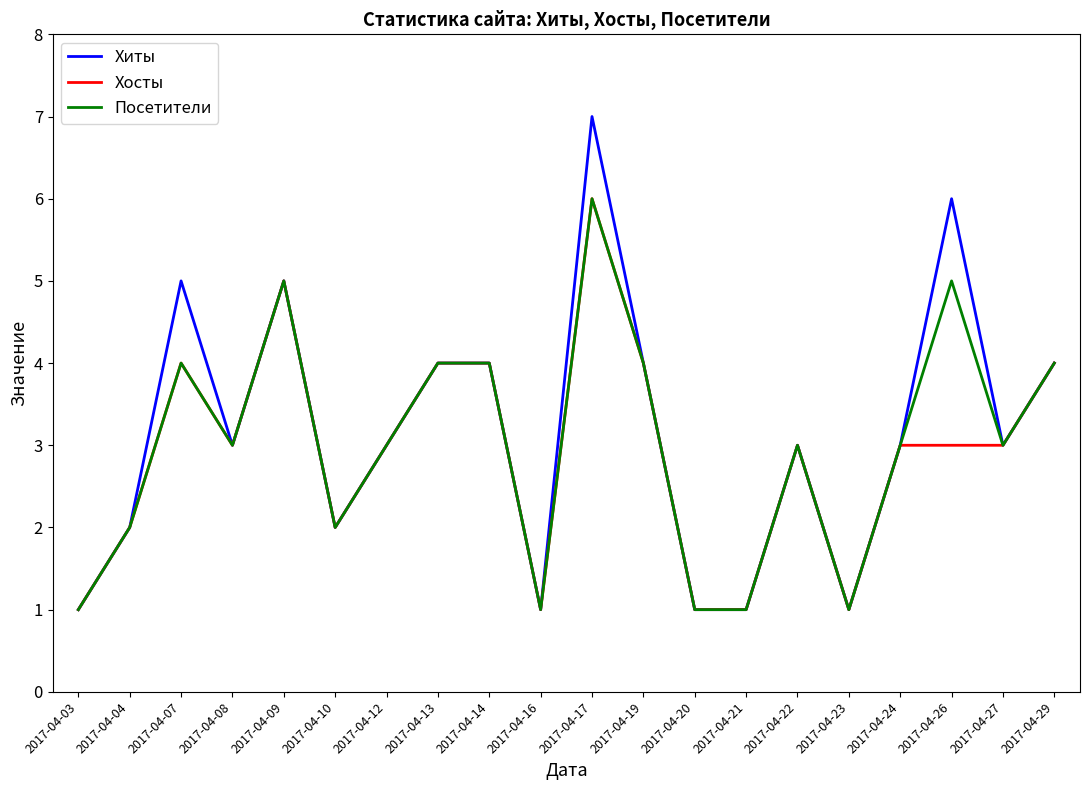

What is the greatest value displayed?

7